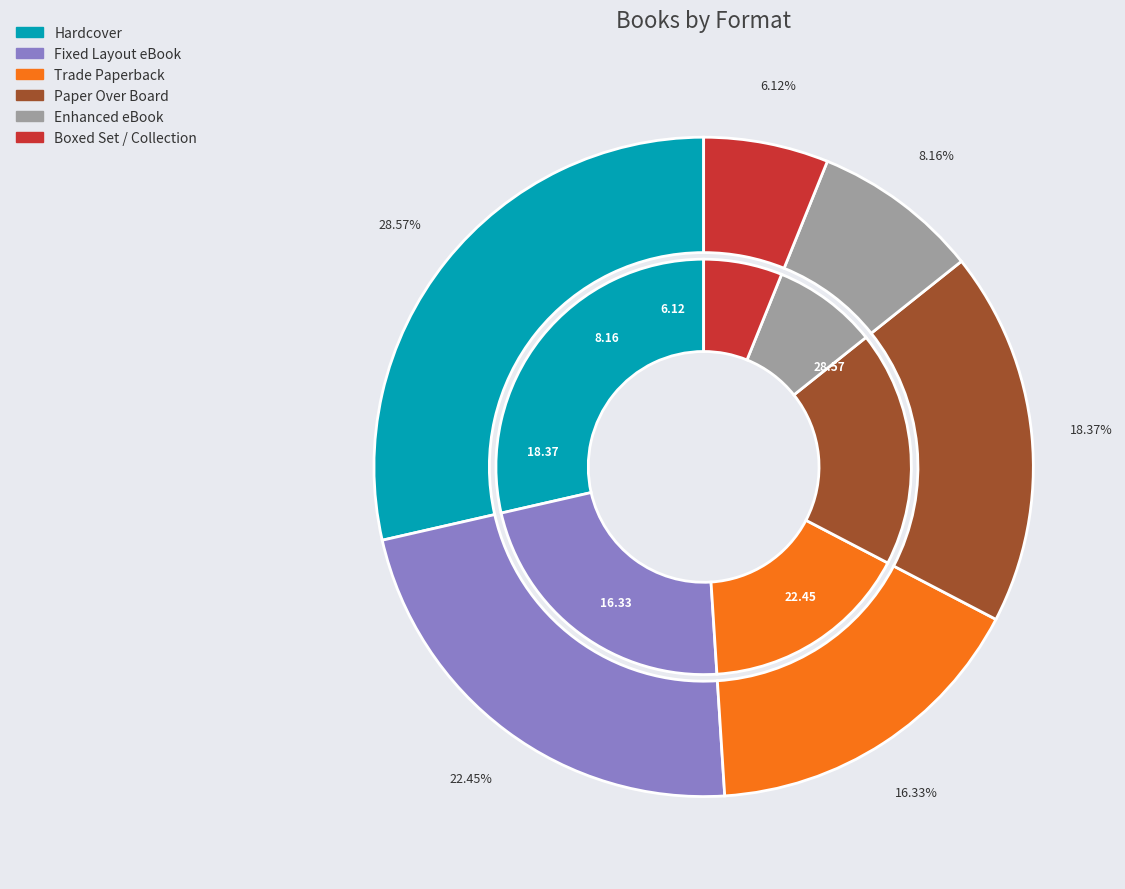

Is there a majority slice in this chart?

No